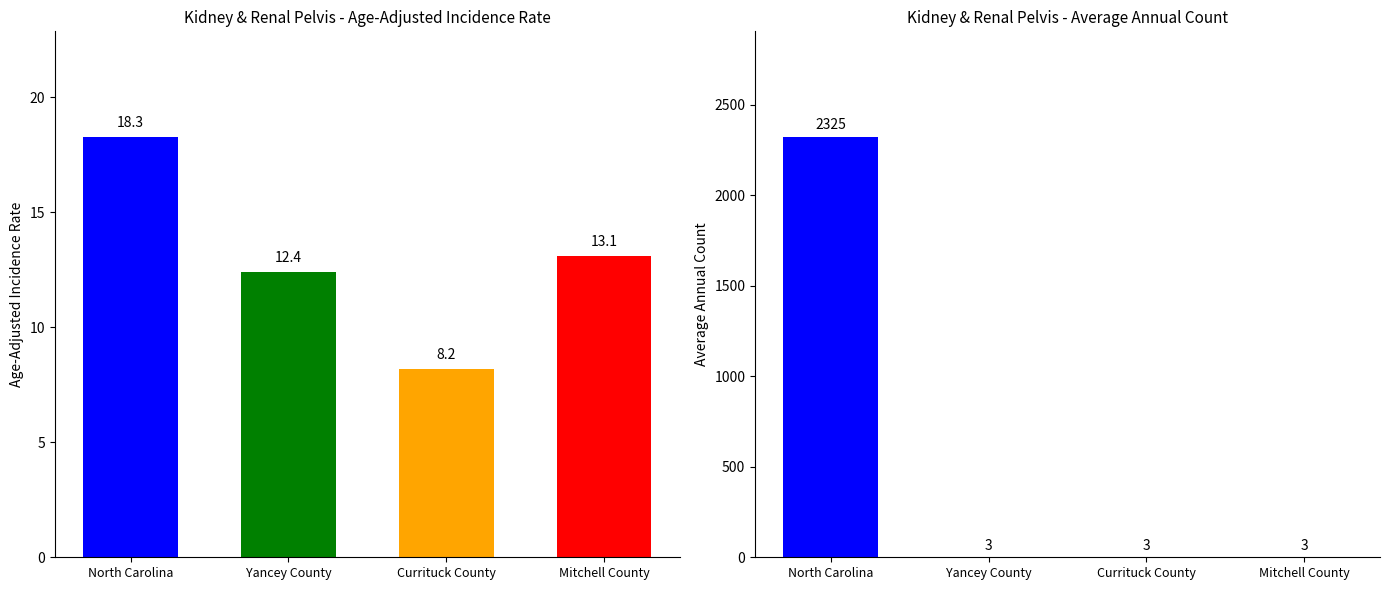

What is the sum of all Average Annual Count values?

2334.0